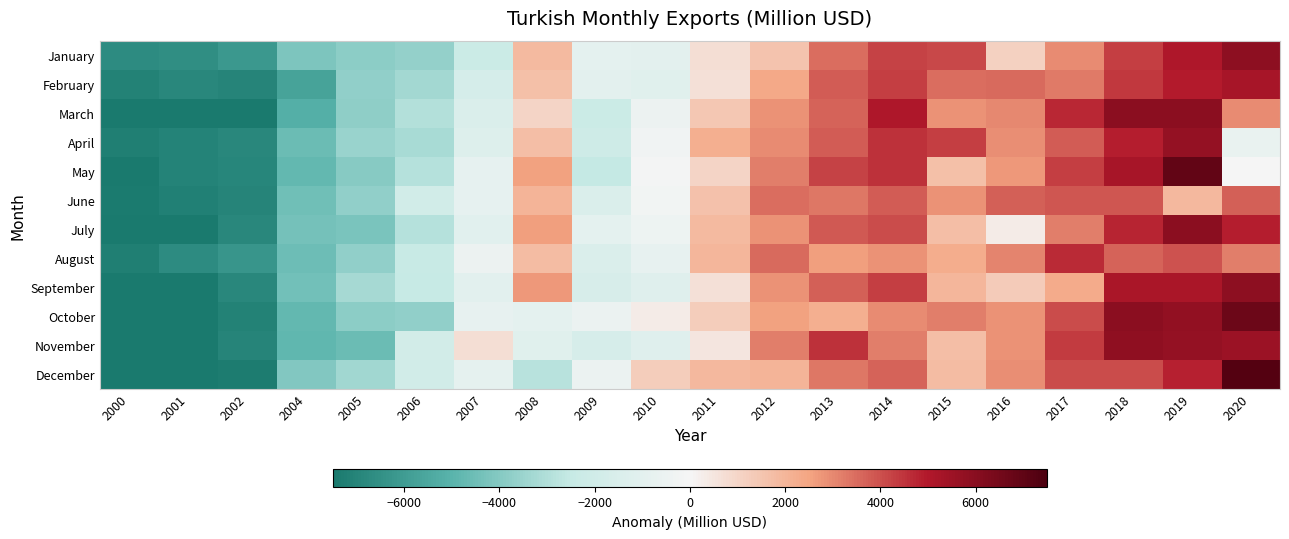

Which label corresponds to the smallest value in the chart?

2000